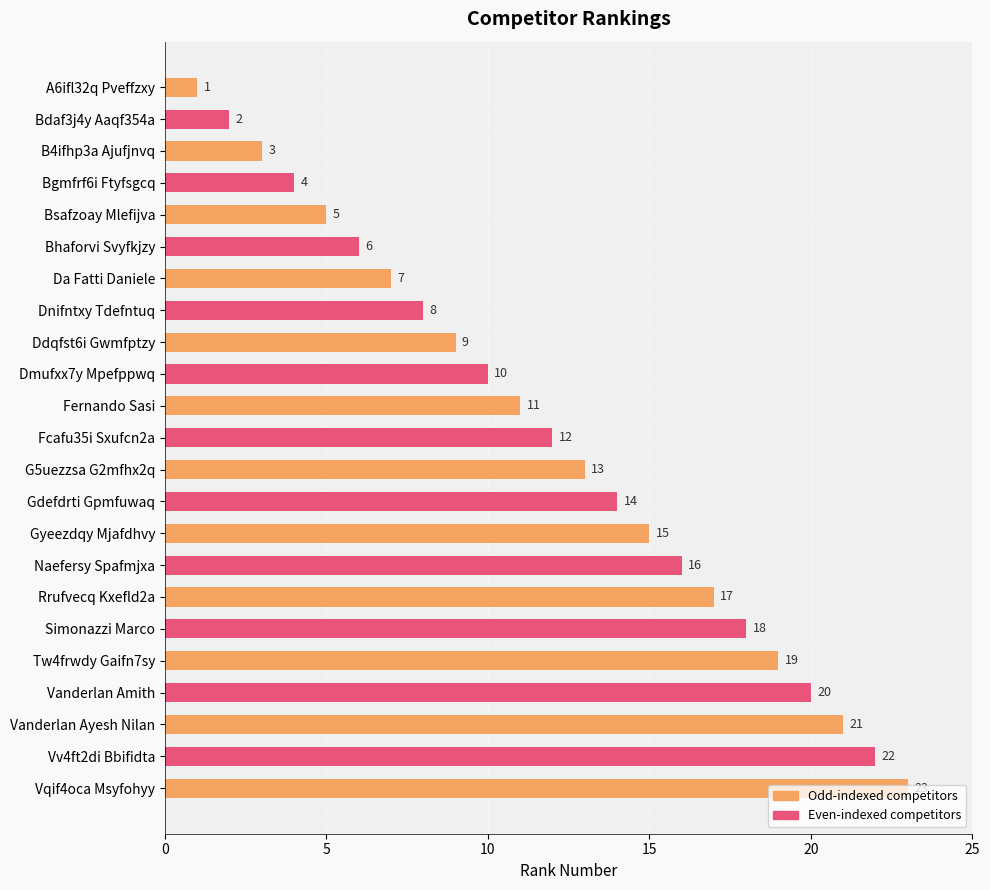

The chart shows a value of 12 at Da Fatti Daniele. True or false?

False